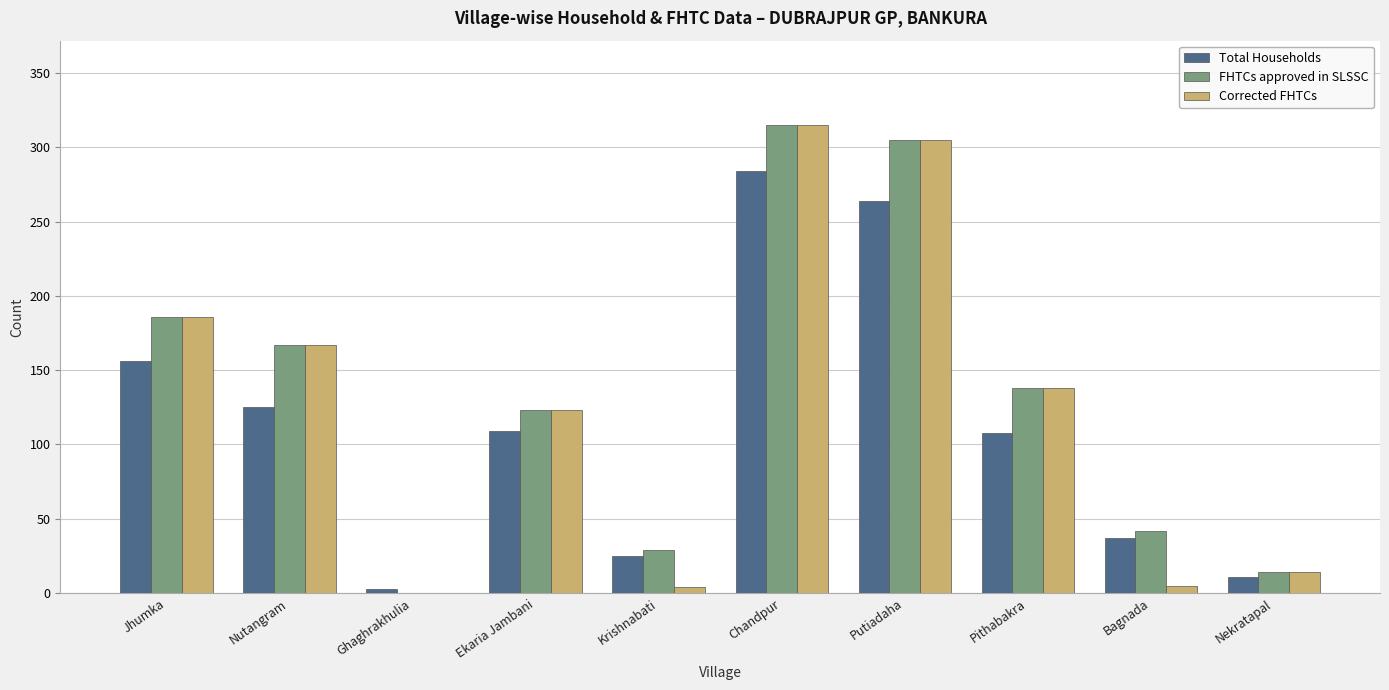

At which category is the sum across all series the highest?

Chandpur